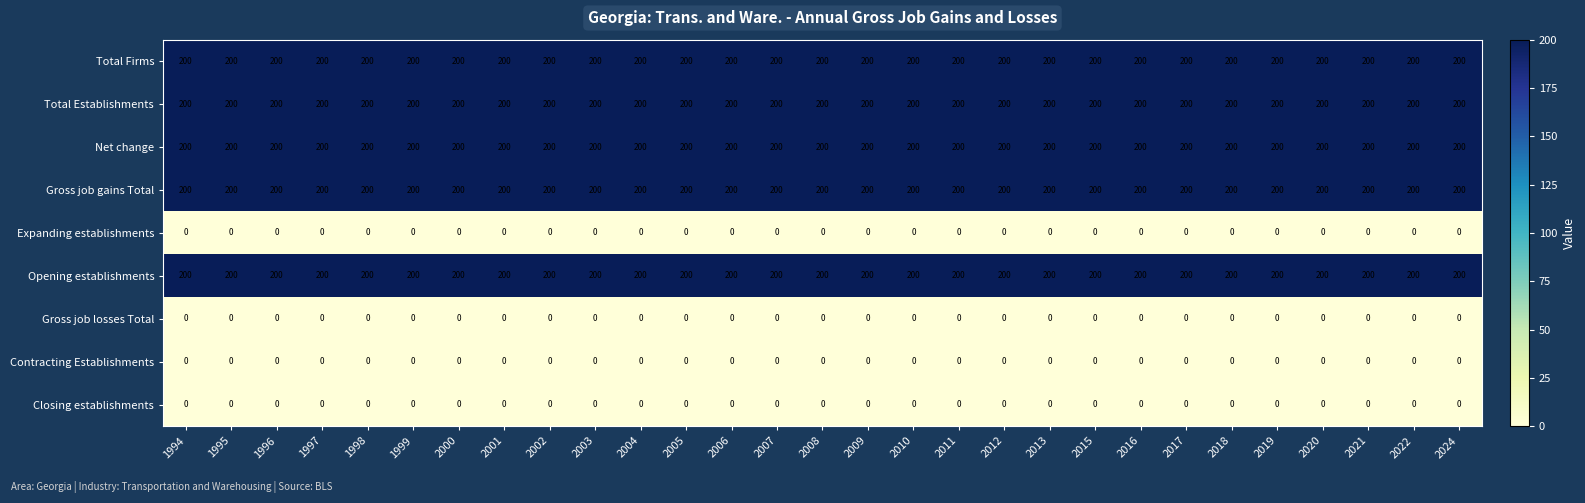

What is the approximate value of Gross job gains Total at 2007?

200